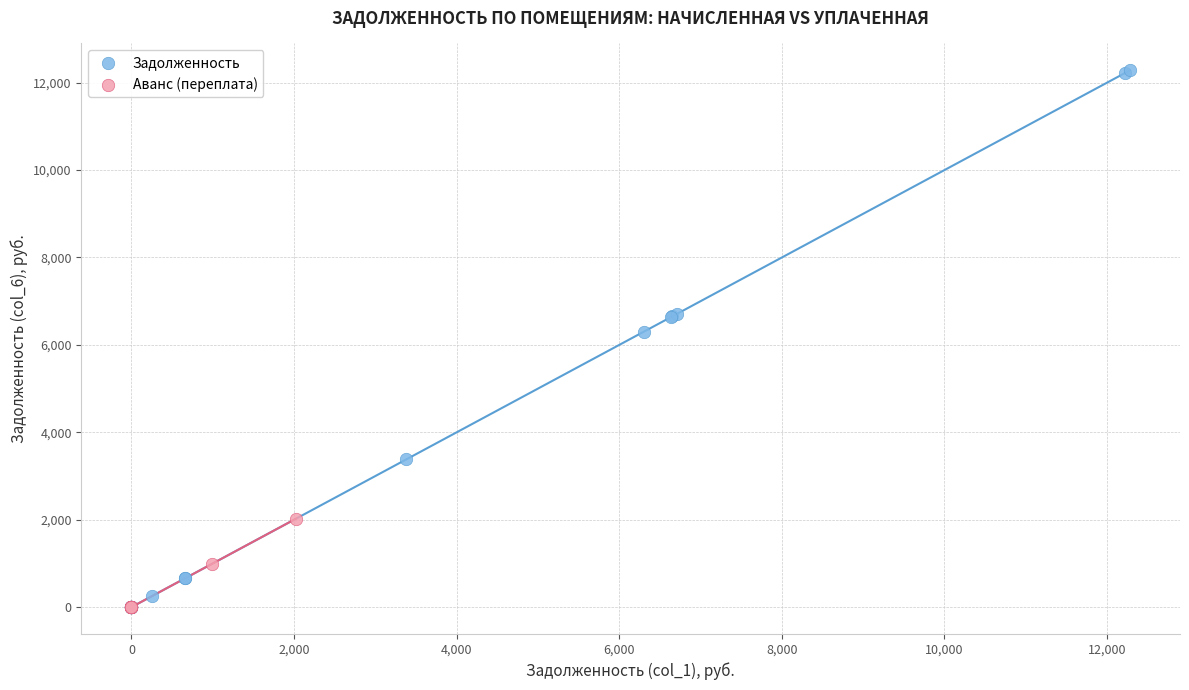

Which series contains the highest Y value?

Задолженность